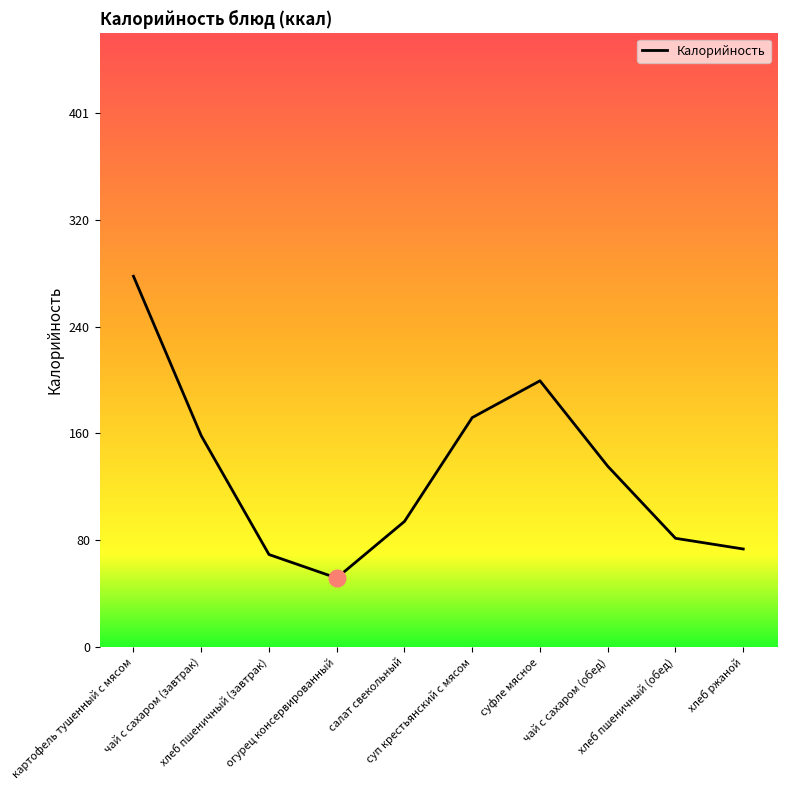

True or false: the data shows 35 at хлеб ржаной.

False